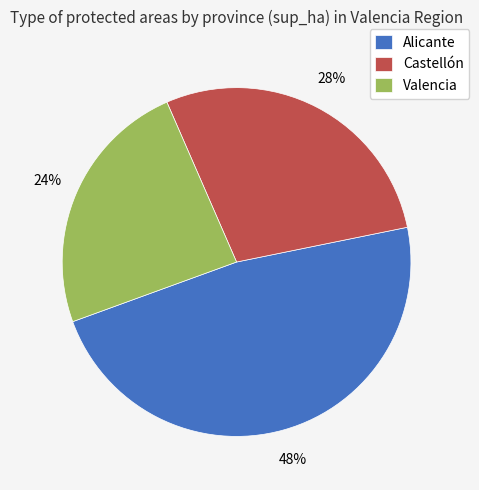

Is there any slice that represents more than half of the pie?

No